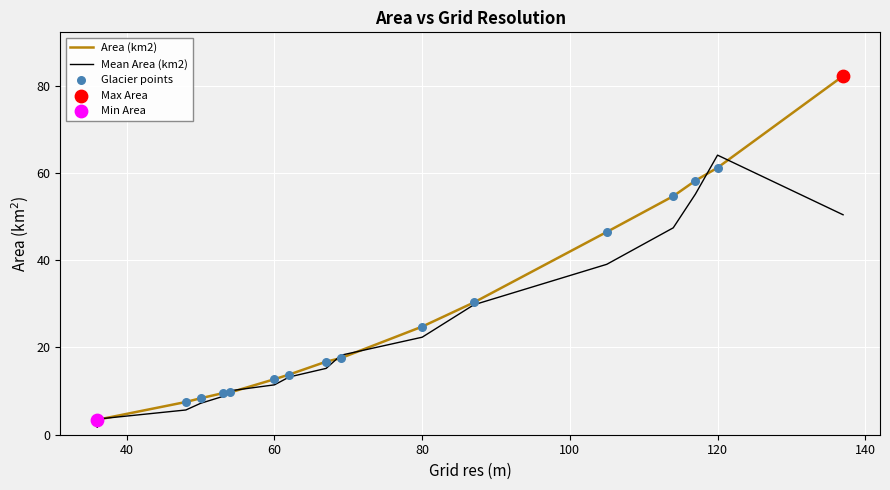

Which series has the largest total across all categories?

Area (km2)